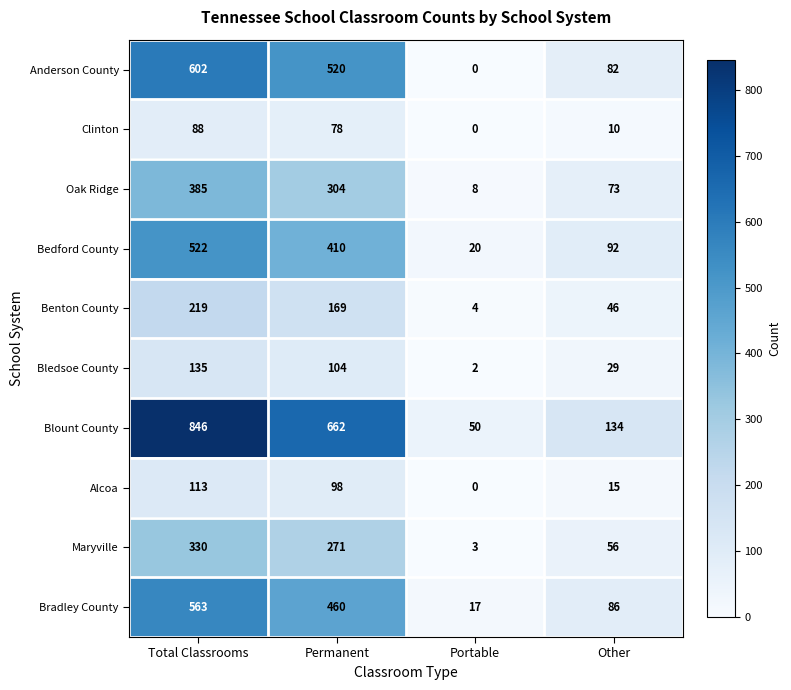

At which label does Oak Ridge first exceed 304?

Total Classrooms